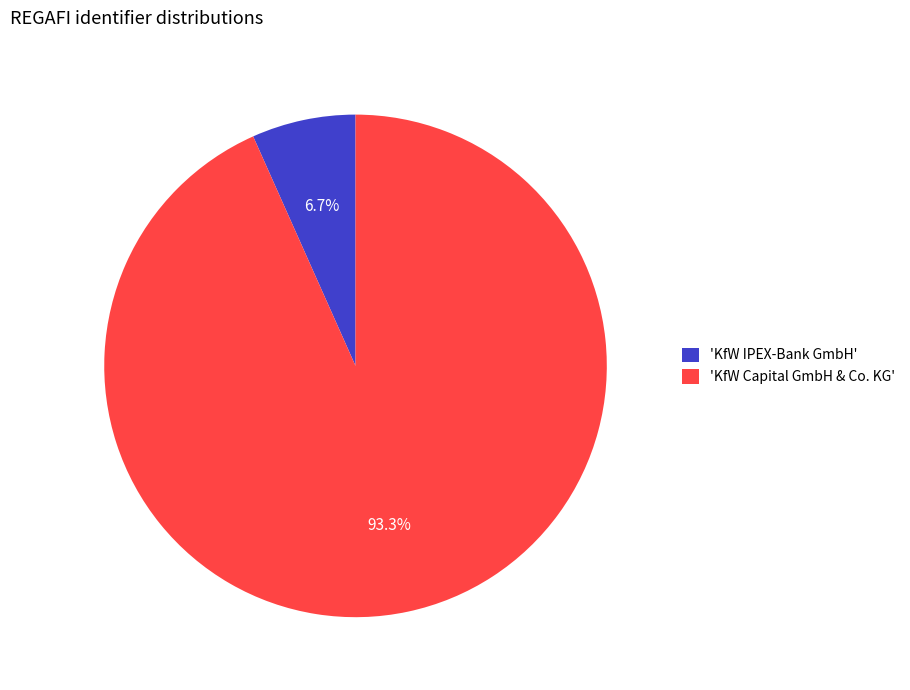

What is the largest slice in the pie chart?

'KfW Capital GmbH & Co. KG'